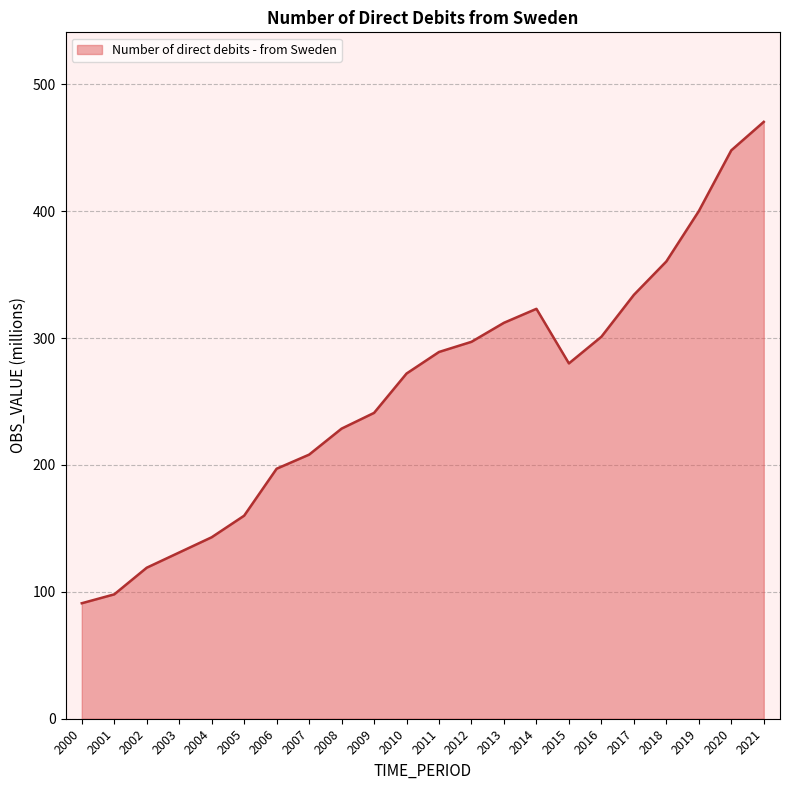

Where is the first local minimum?

2015